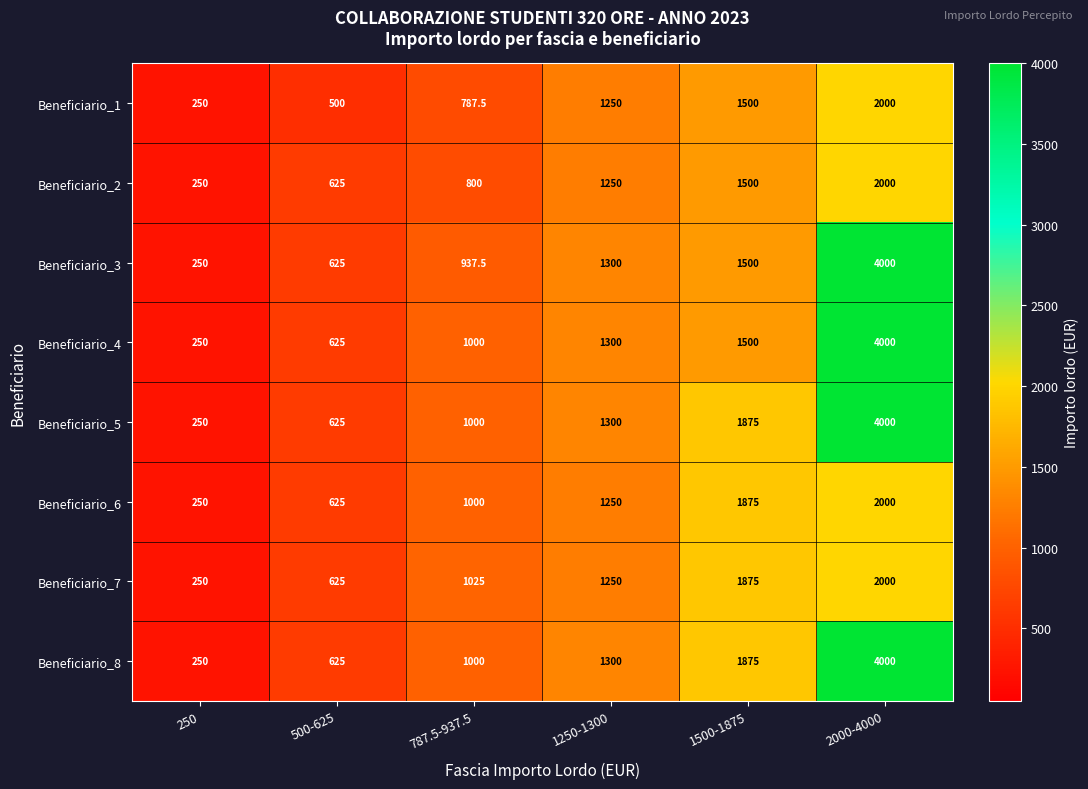

What value does the Beneficiario_5 series have at 787.5-937.5?

1000.0